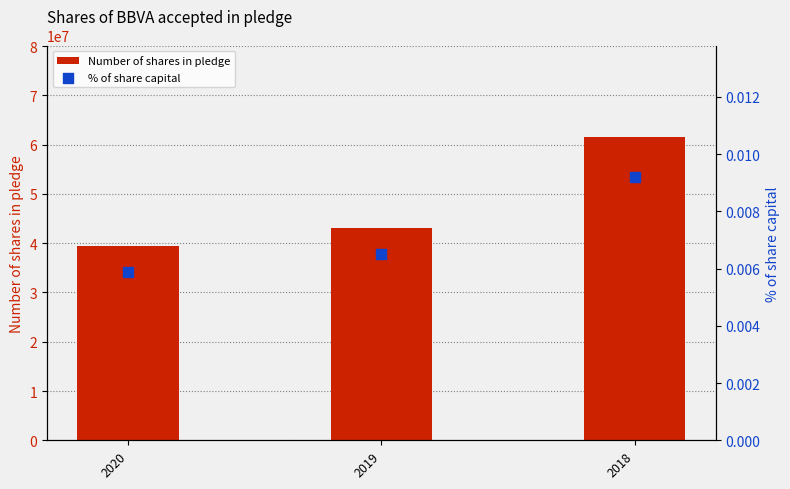

Which series reaches the minimum Y coordinate?

% of share capital